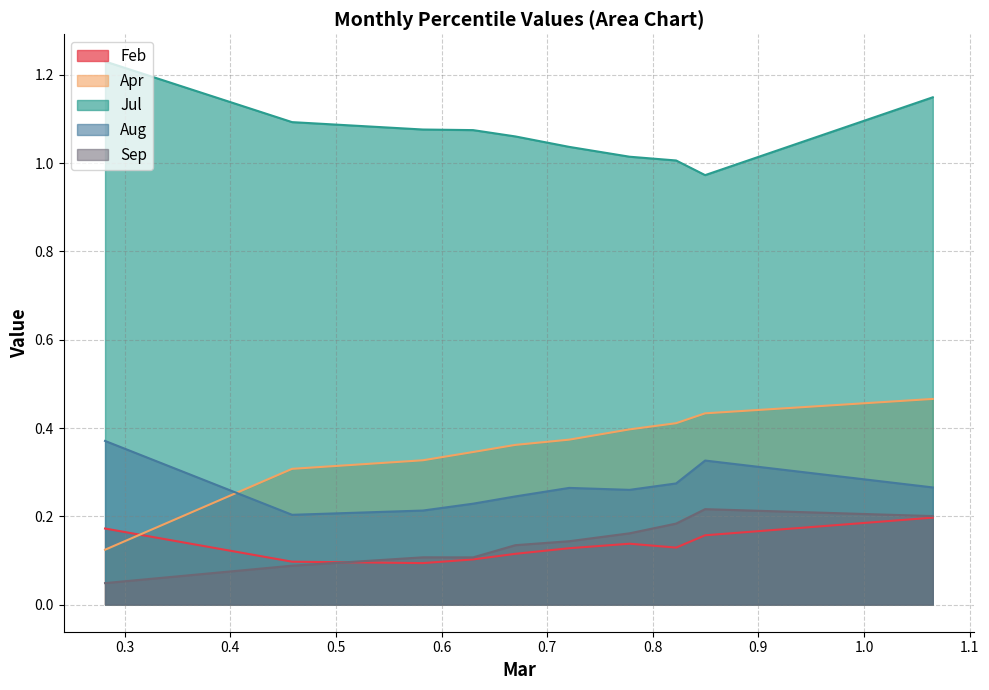

What are all the series names shown in the legend?

Feb, Apr, Jul, Aug, Sep